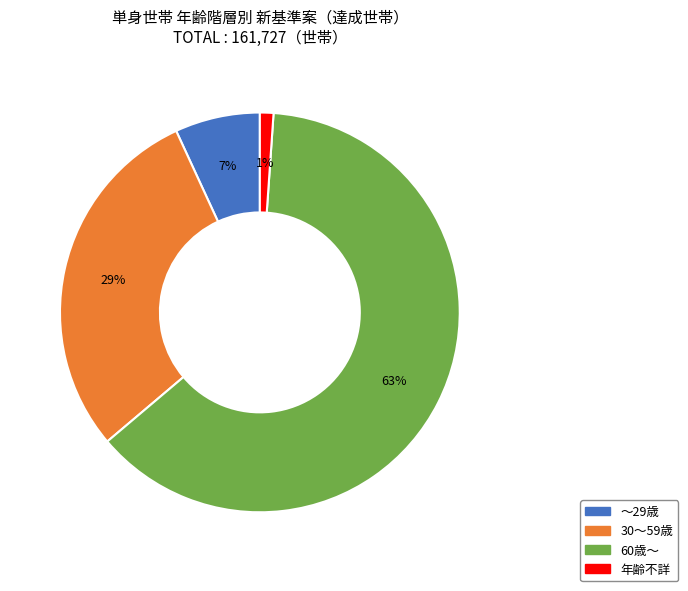

Which category has the biggest portion of the pie?

60歳～